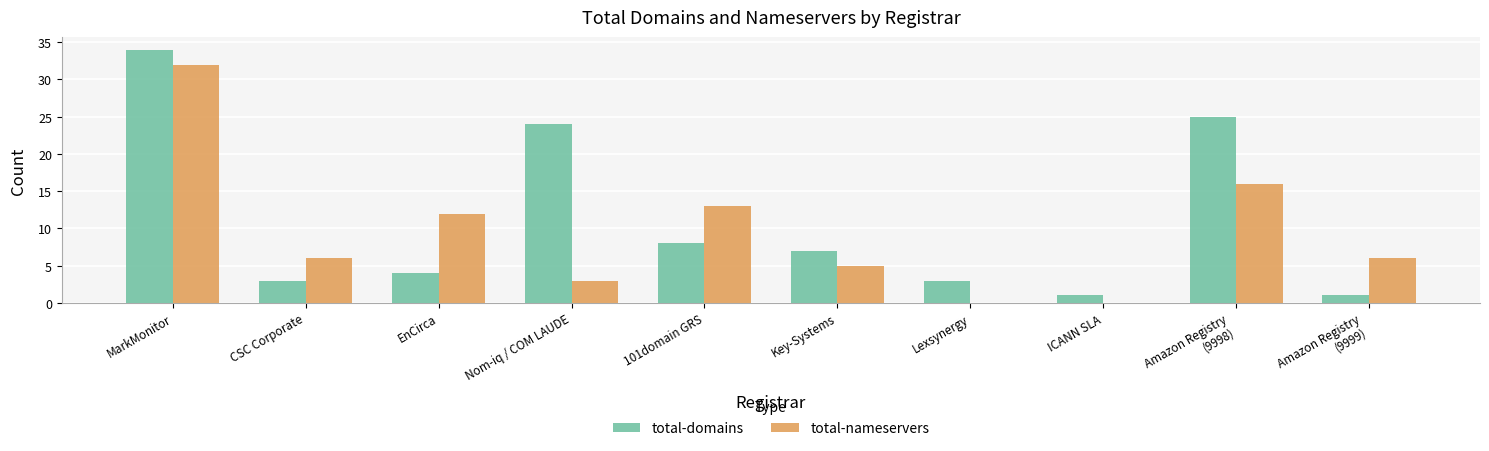

The total-domains series shows 43 at Amazon Registry
(9998). True or false?

False